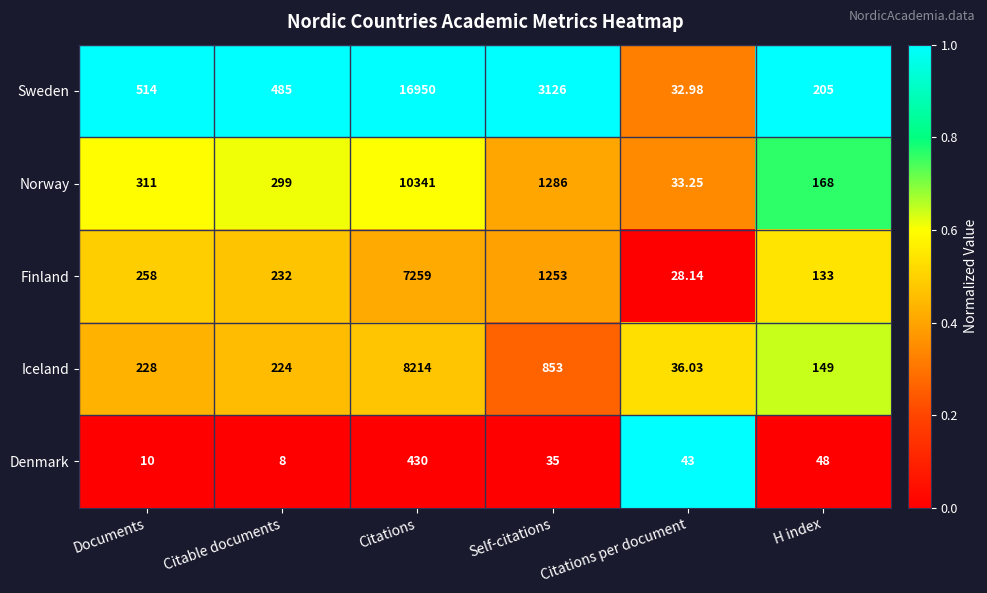

Rank the series at Documents from highest to lowest value.

Sweden, Norway, Finland, Iceland, Denmark